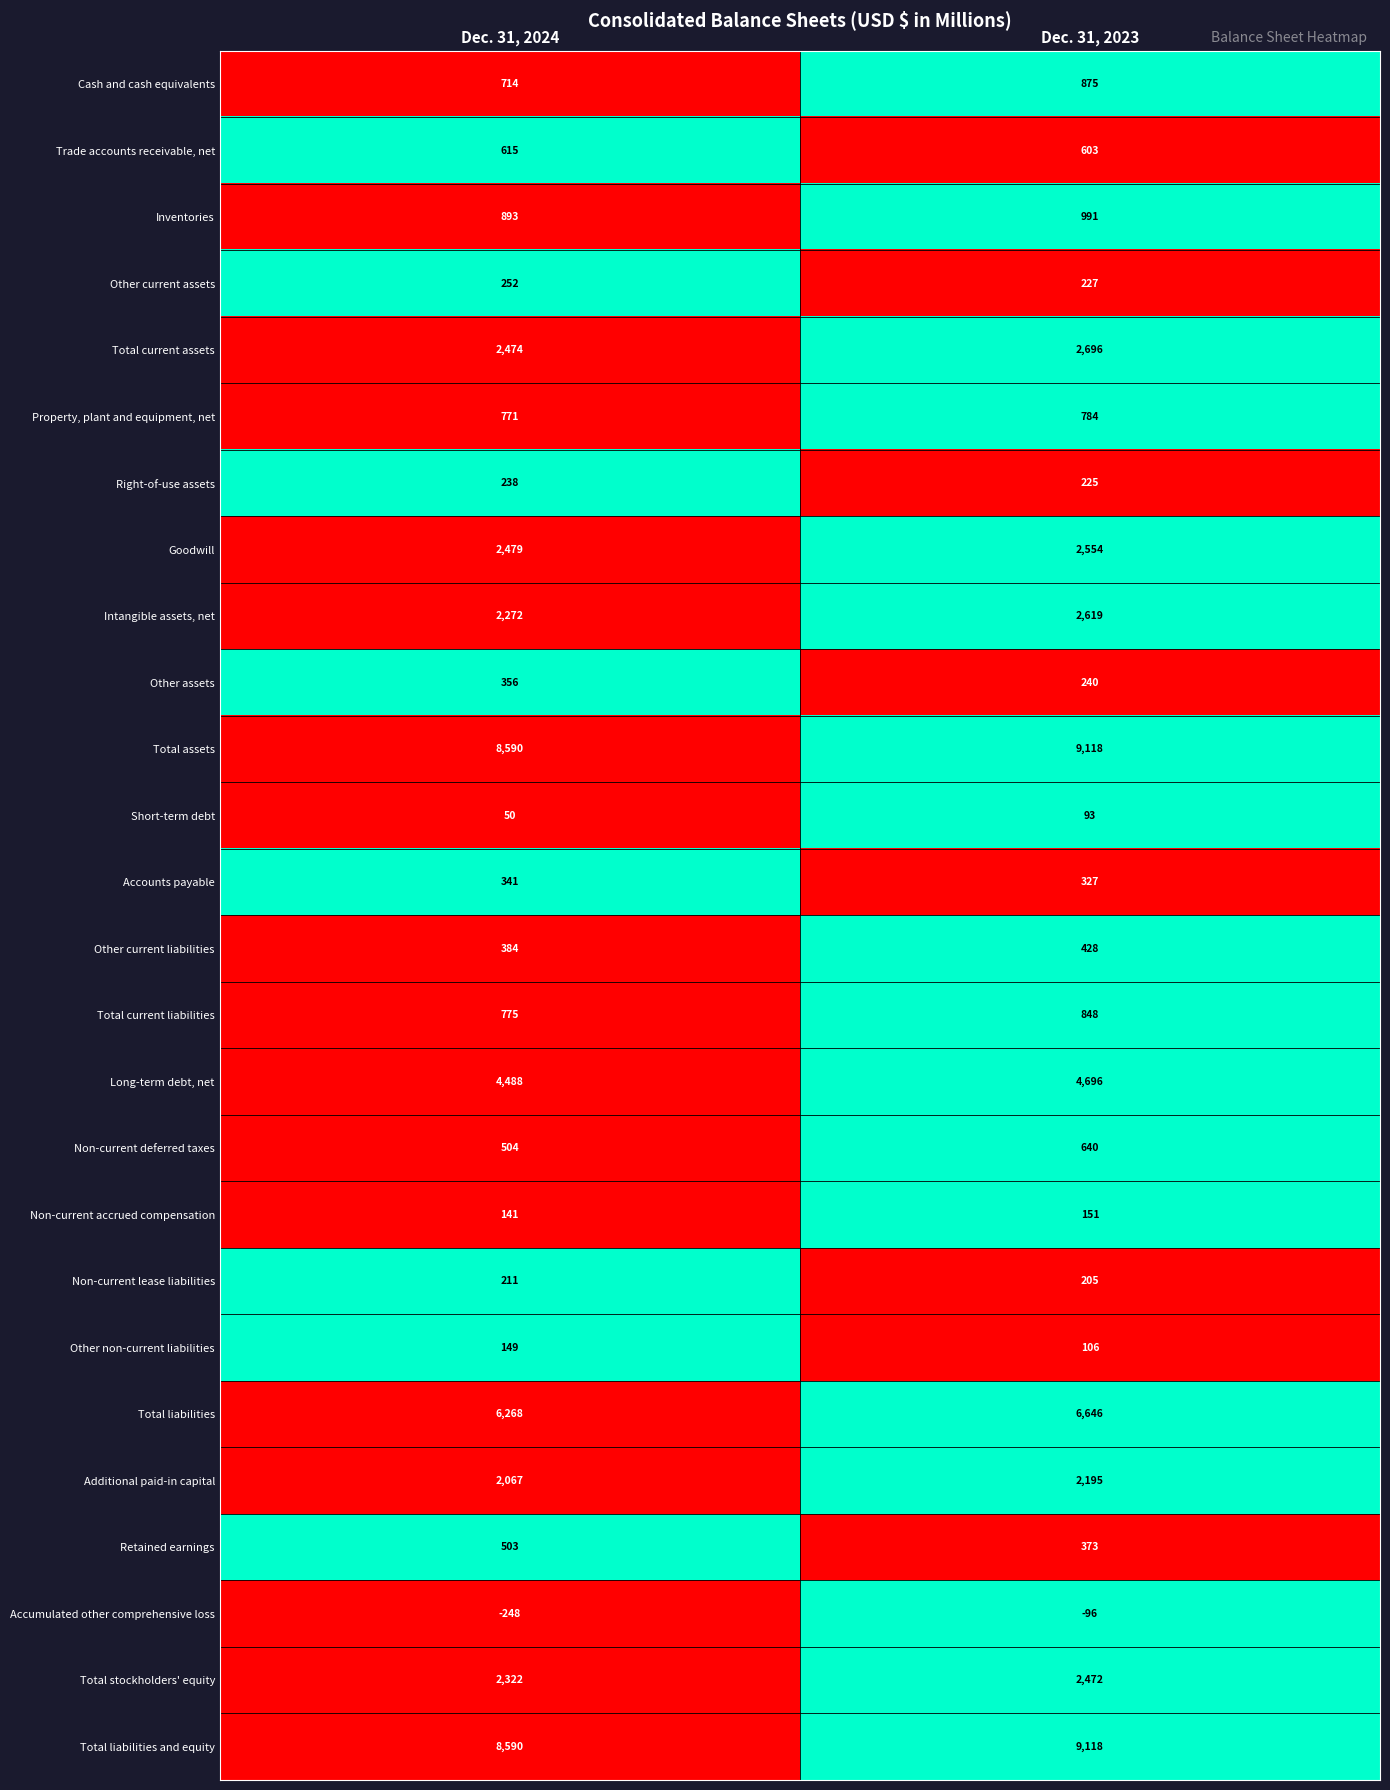

What is the difference between the highest and lowest values at Dec. 31, 2023?

9214